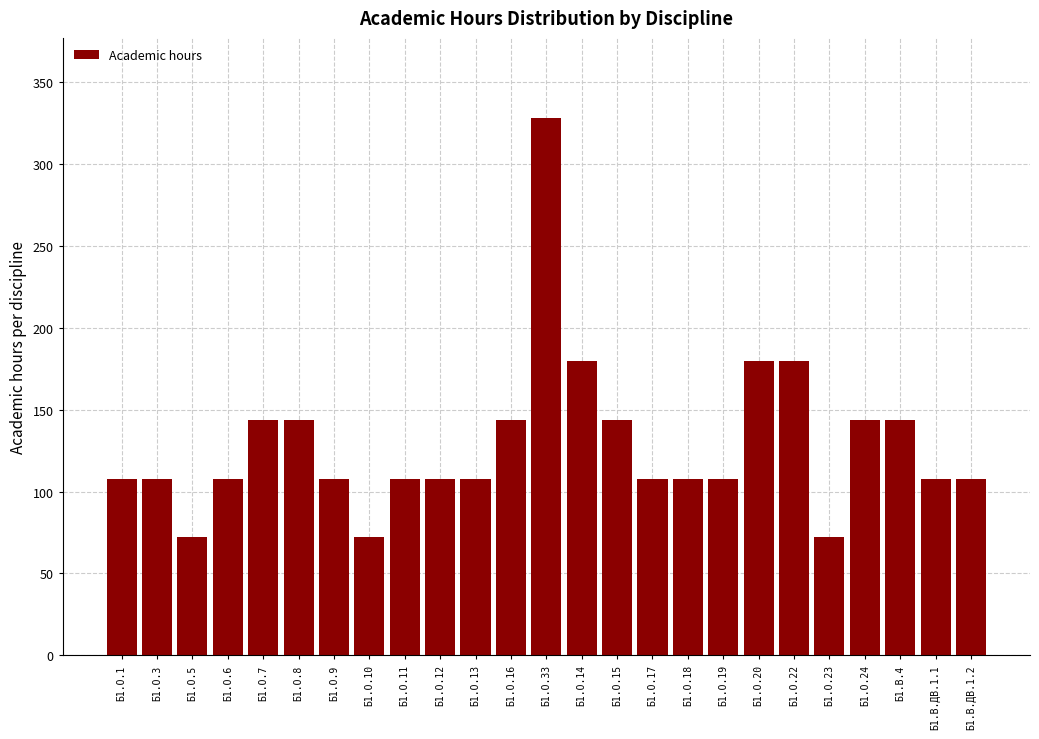

Reading left to right, what are all the values shown in this chart?

Б1.О.1=108	Б1.О.3=108	Б1.О.5=72	Б1.О.6=108	Б1.О.7=144	Б1.О.8=144	Б1.О.9=108	Б1.О.10=72	Б1.О.11=108	Б1.О.12=108	Б1.О.13=108	Б1.О.16=144	Б1.О.33=328	Б1.О.14=180	Б1.О.15=144	Б1.О.17=108	Б1.О.18=108	Б1.О.19=108	Б1.О.20=180	Б1.О.22=180	Б1.О.23=72	Б1.О.24=144	Б1.В.4=144	Б1.В.ДВ.1.1=108	Б1.В.ДВ.1.2=108